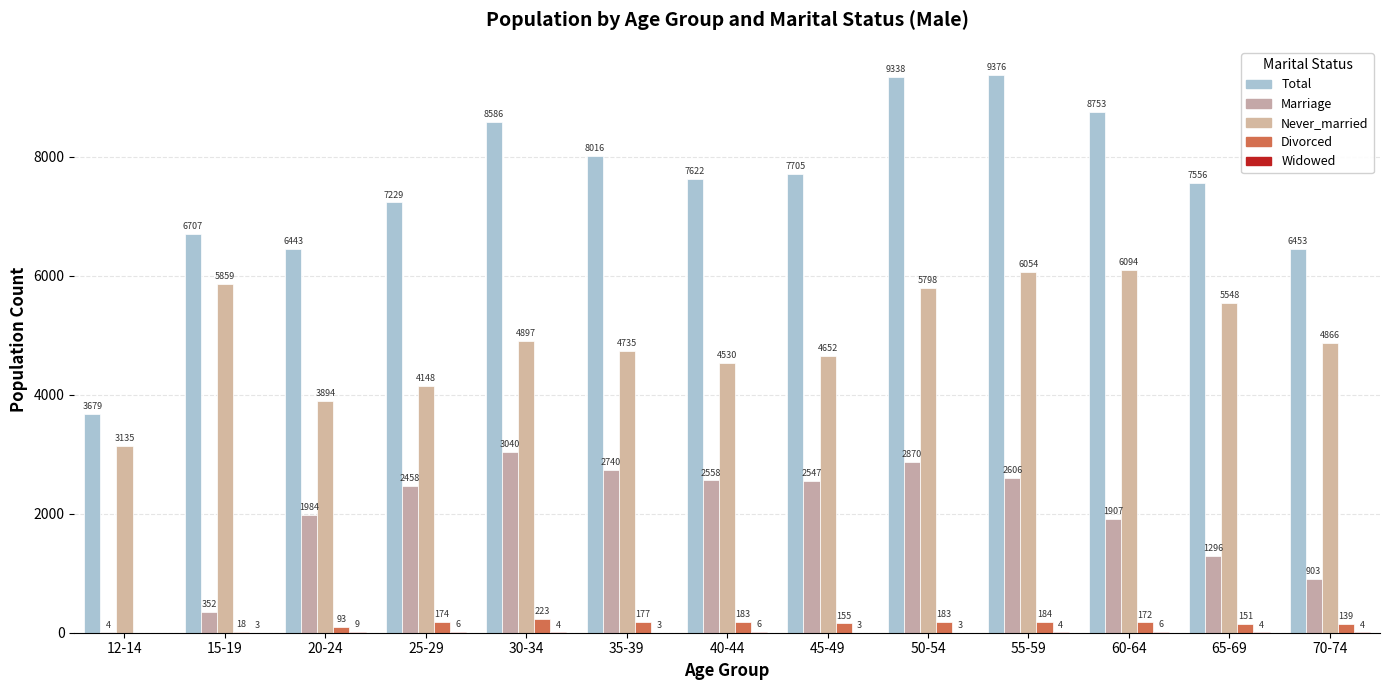

What position from the right is 30-34?

9